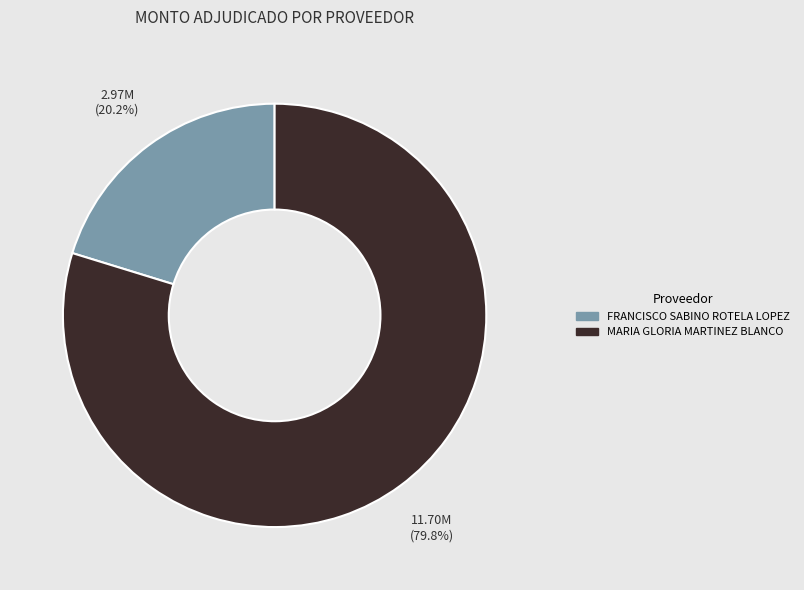

To the nearest percent, what percentage of the pie is FRANCISCO SABINO ROTELA LOPEZ?

20%